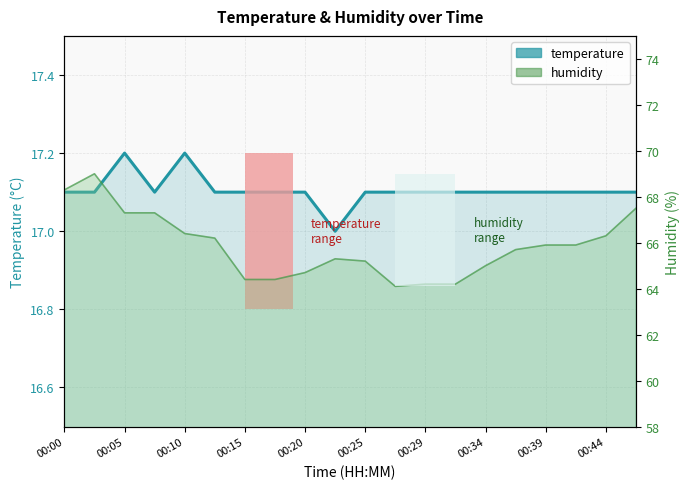

Does the chart have visible grid lines?

Yes